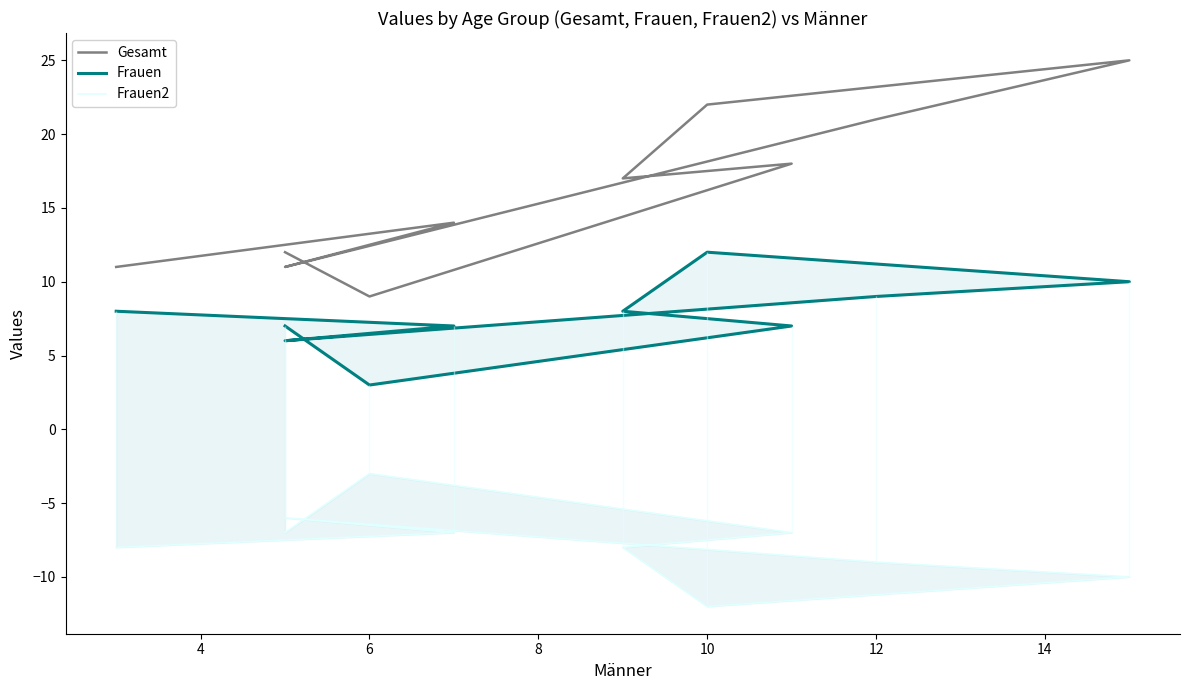

Is it true that Frauen equals 2 at 2?

False